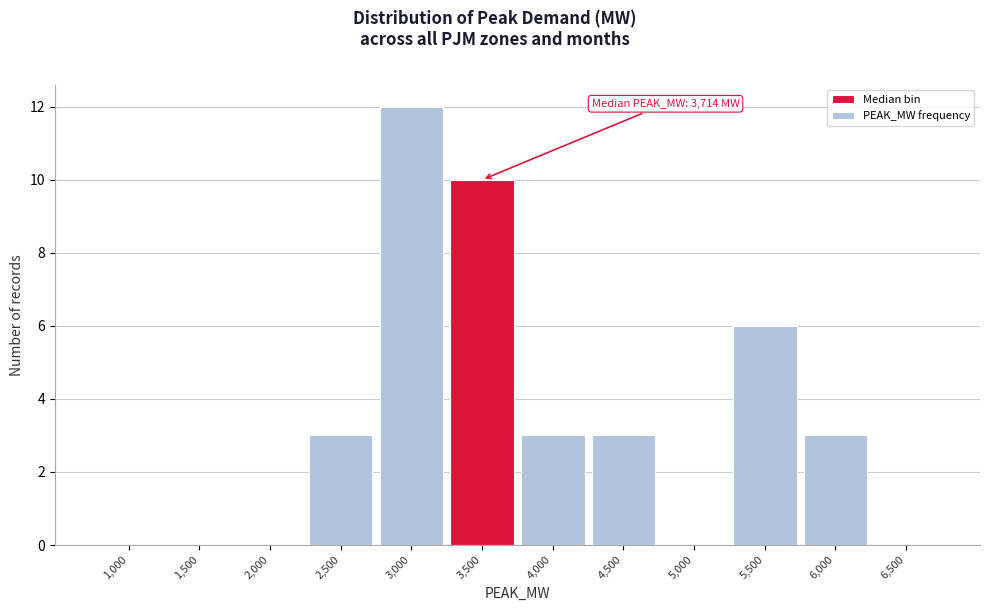

Reading left to right, extract all data points from this chart.

1,000=0	1,500=0	2,000=0	2,500=3	3,000=12	3,500=10	4,000=3	4,500=3	5,000=0	5,500=6	6,000=3	6,500=0